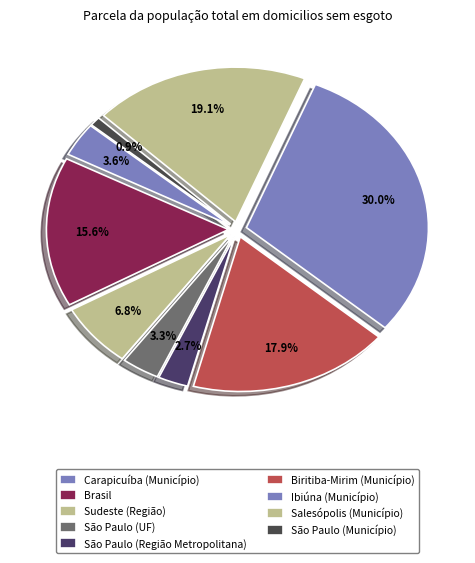

How many slices are in this pie chart?

9